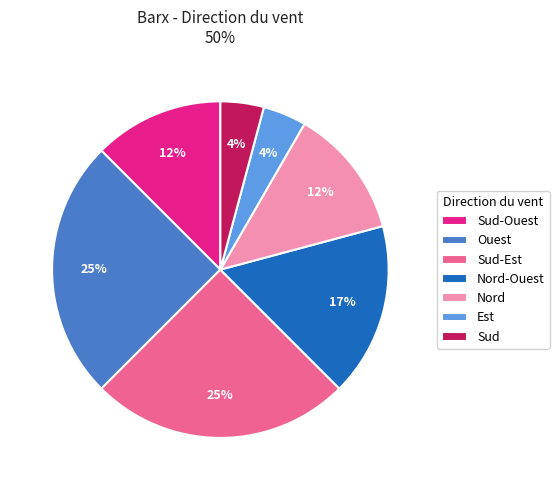

Is it true that Ouest is 1% of the pie?

False